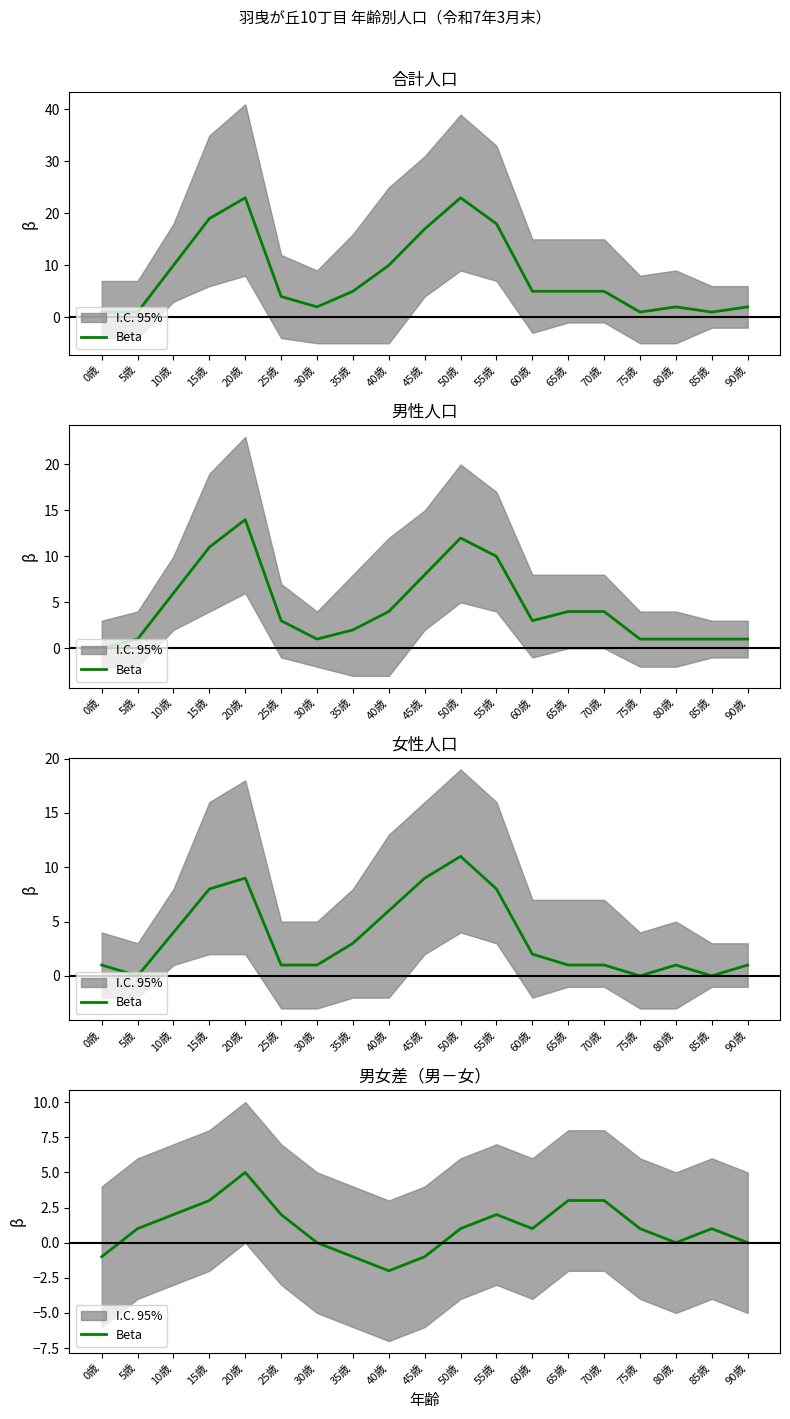

What is the label of the 10th point from the right?

45歳